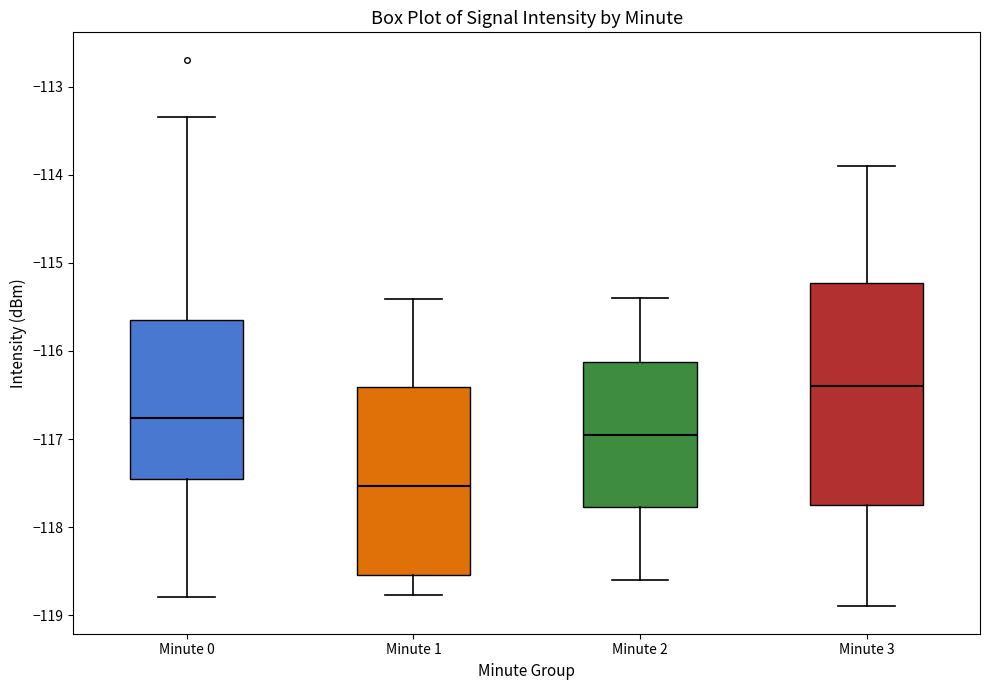

Comparing the boxes themselves (not the whiskers), which one is the tallest?

Minute 3